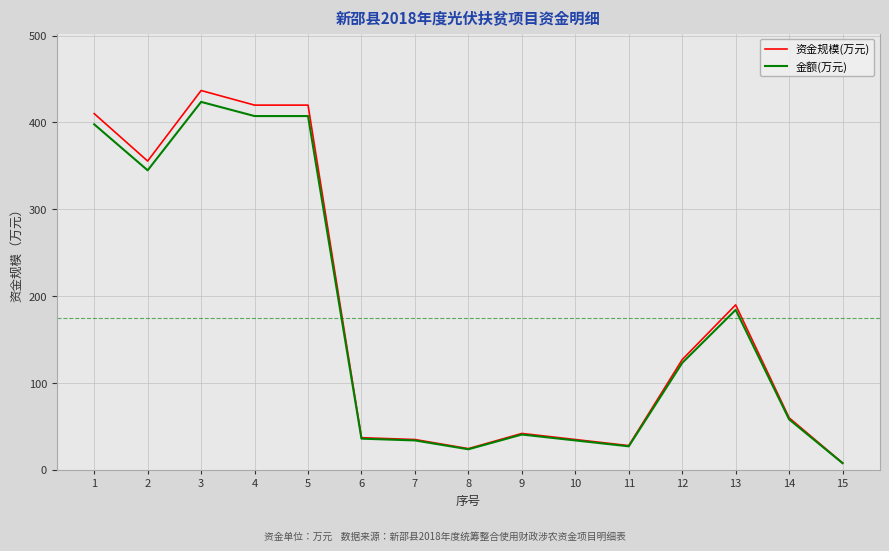

Is the value of 金额(万元) at 4 greater than the value of 资金规模(万元) at 13?

Yes